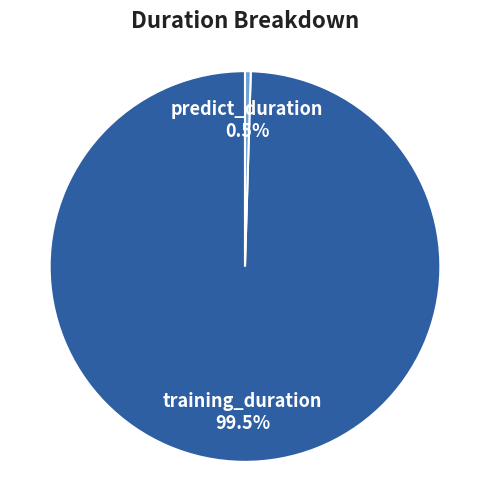

Which slice is the smallest?

predict_duration